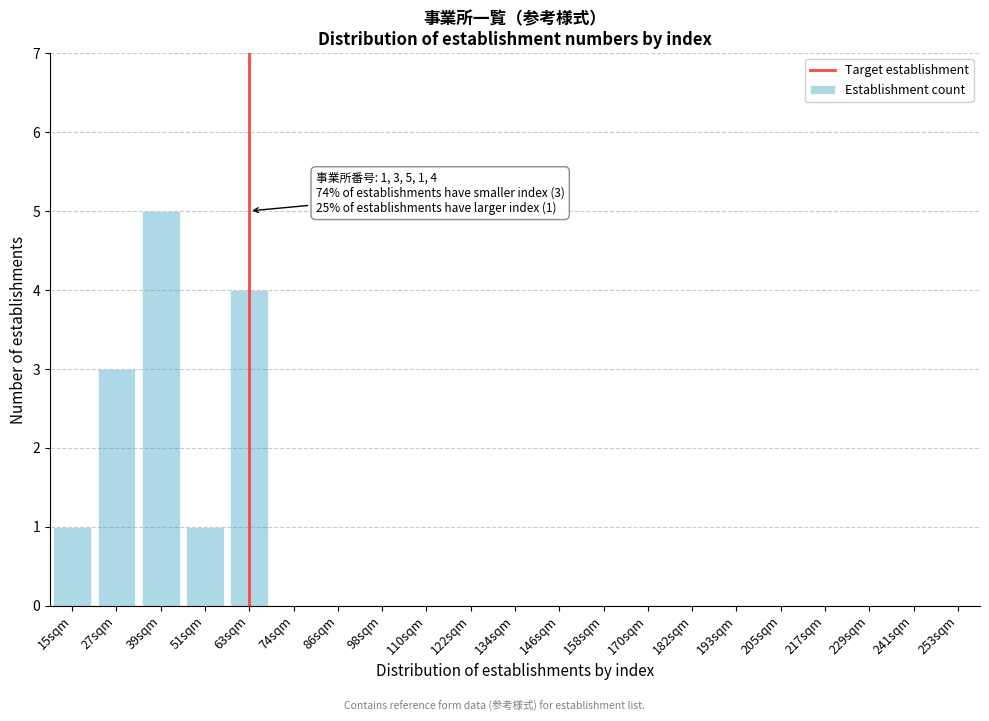

Reading left to right, what are all the values shown in this chart?

15sqm=1	27sqm=3	39sqm=5	51sqm=1	63sqm=4	74sqm=0	86sqm=0	98sqm=0	110sqm=0	122sqm=0	134sqm=0	146sqm=0	158sqm=0	170sqm=0	182sqm=0	193sqm=0	205sqm=0	217sqm=0	229sqm=0	241sqm=0	253sqm=0